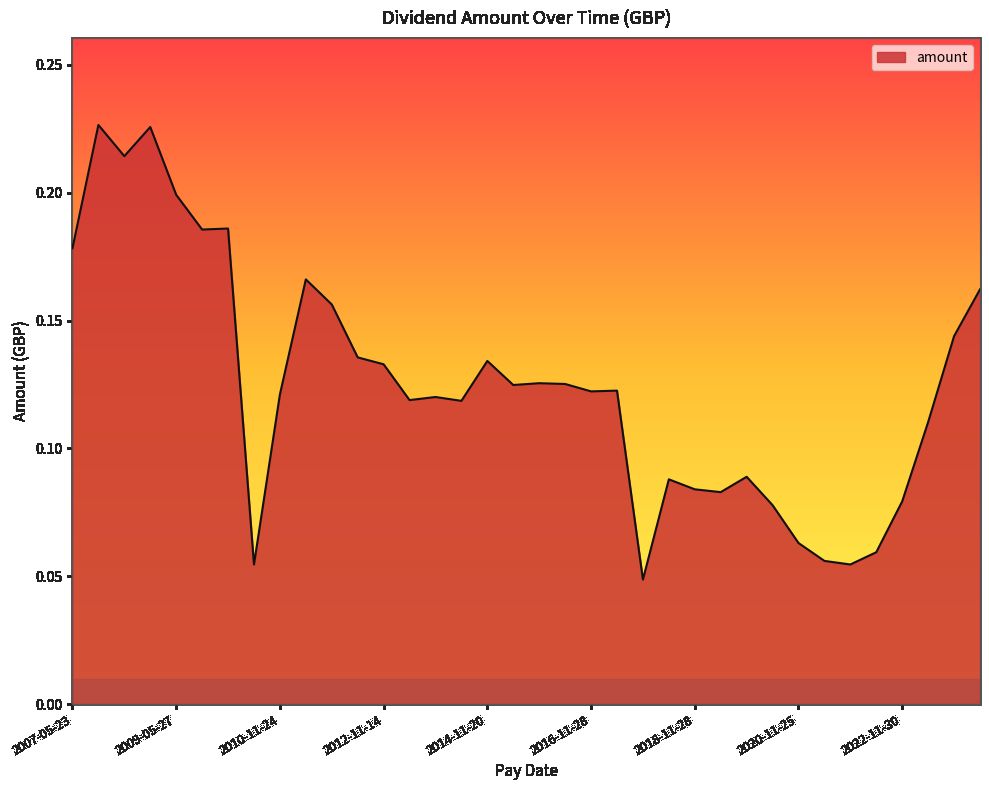

Rank the categories by value from highest to lowest.

2007-11-28, 2008-11-26, 2008-05-28, 2009-05-27, 2010-05-26, 2009-11-25, 2007-05-23, 2011-05-25, 2024-05-30, 2011-11-23, 2023-11-29, 2012-05-16, 2014-11-20, 2012-11-14, 2015-11-27, 2016-05-31, 2015-05-21, 2017-05-31, 2016-11-28, 2010-11-24, 2013-11-13, 2013-05-15, 2014-05-07, 2023-05-30, 2019-11-27, 2018-05-31, 2018-11-28, 2019-05-31, 2022-11-30, 2020-05-27, 2020-11-25, 2022-05-25, 2021-05-26, 2010-07-21, 2021-11-24, 2017-11-30